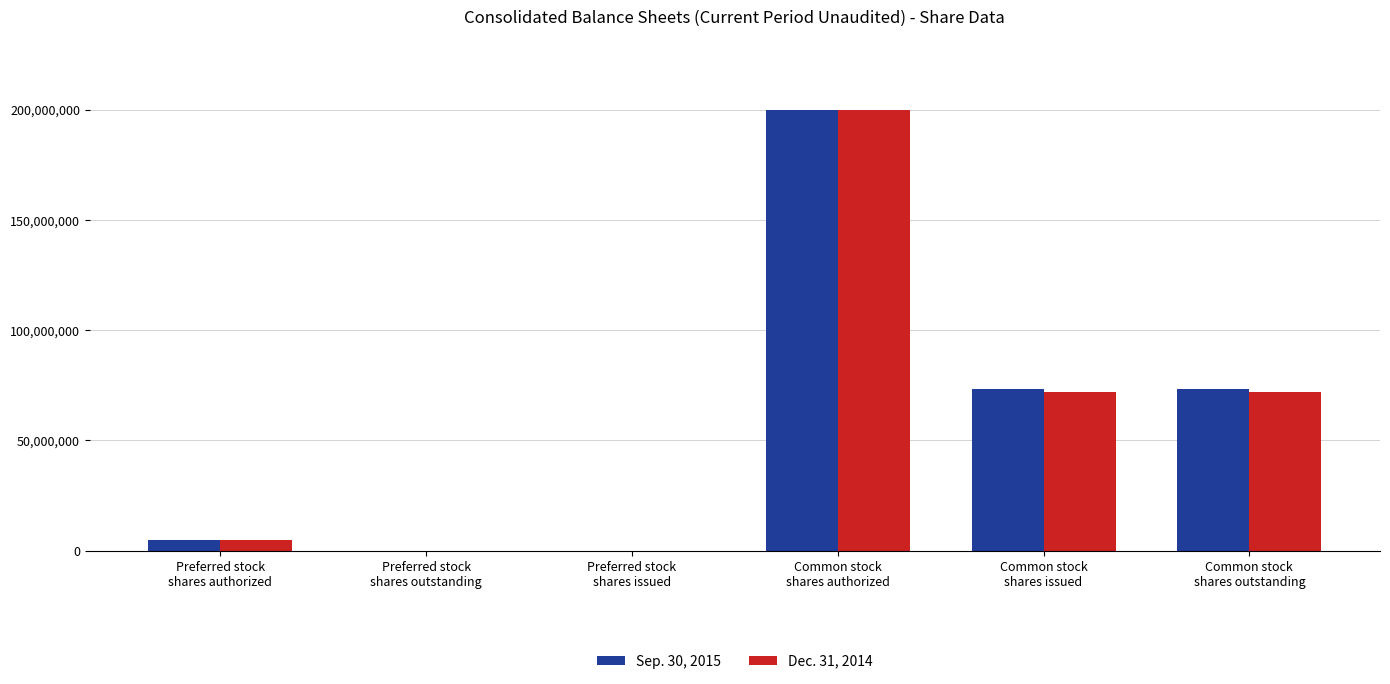

What is the maximum value shown in the chart?

200000000